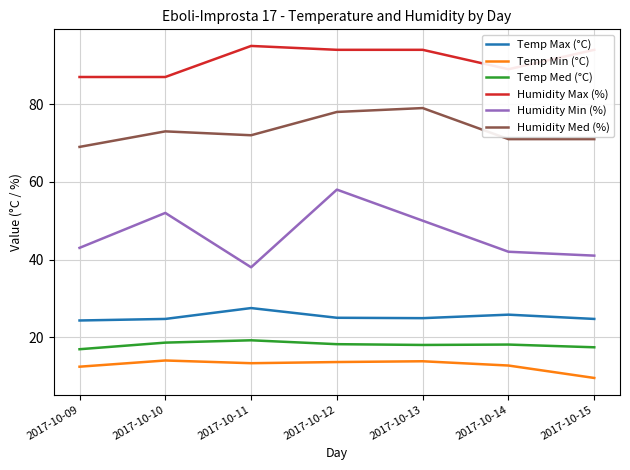

Which series has the largest range (max minus min)?

Humidity Min (%)